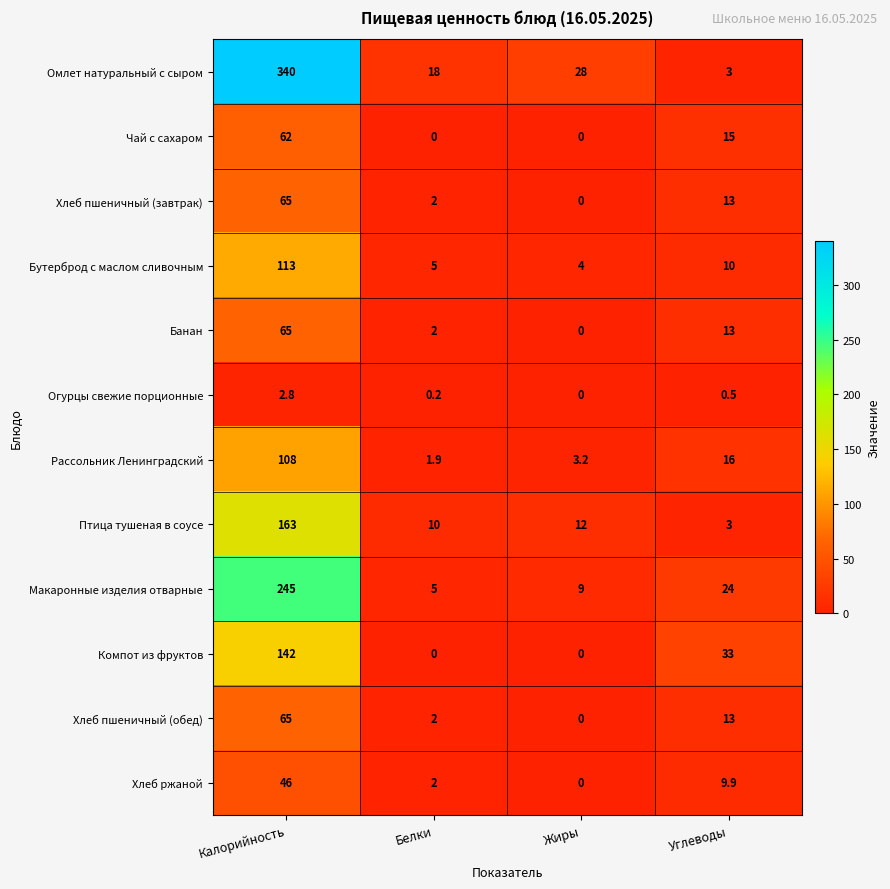

What is the difference between the maximum and minimum values in the Птица тушеная в соусе series?

160.0